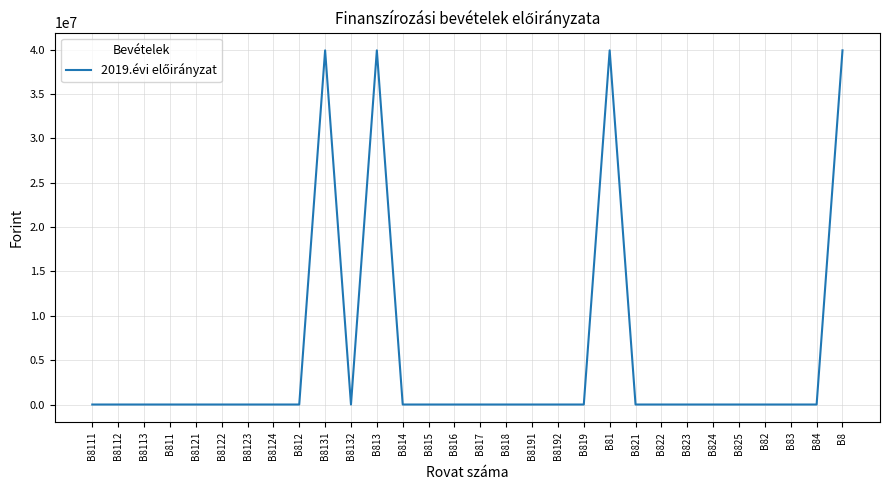

True or false: the data shows 0 at B822.

True